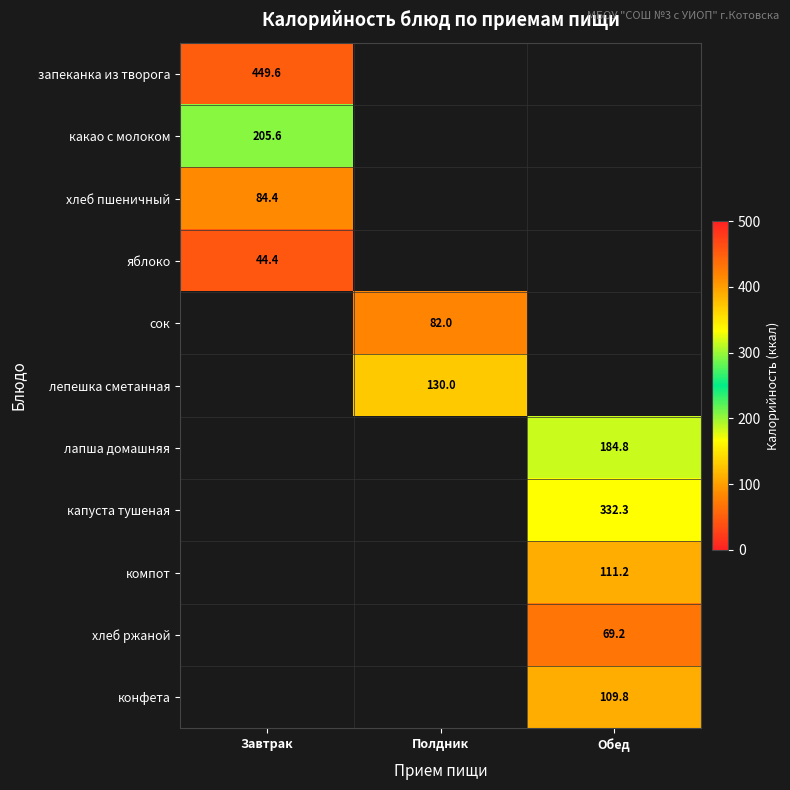

The яблоко series shows 17.5 at Завтрак. True or false?

False